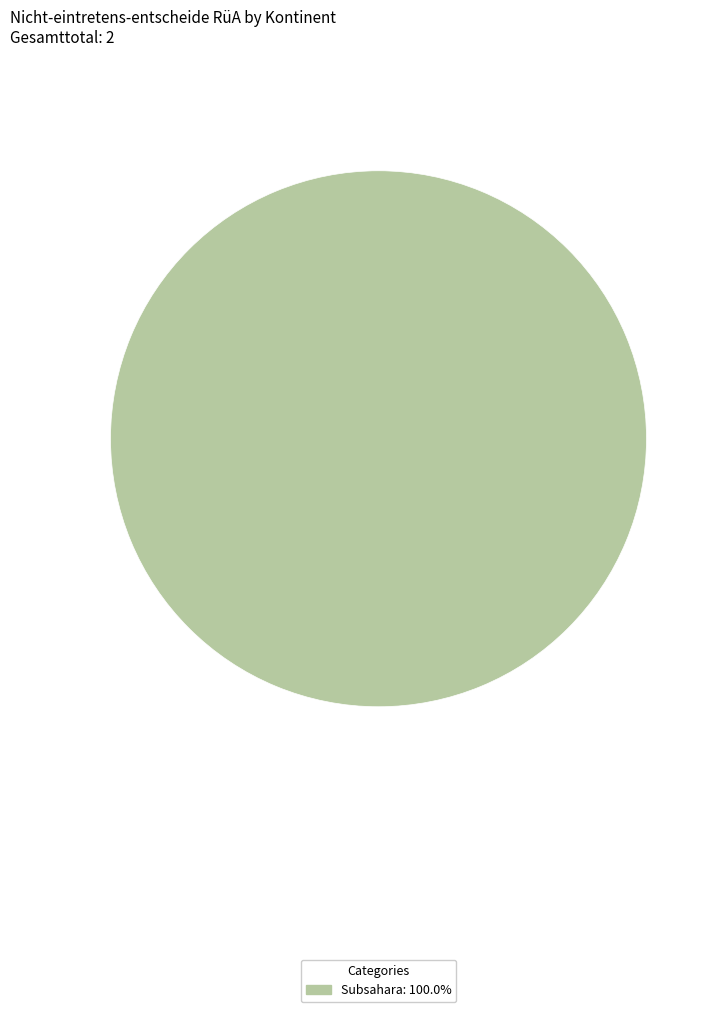

How many slices are in this pie chart?

1